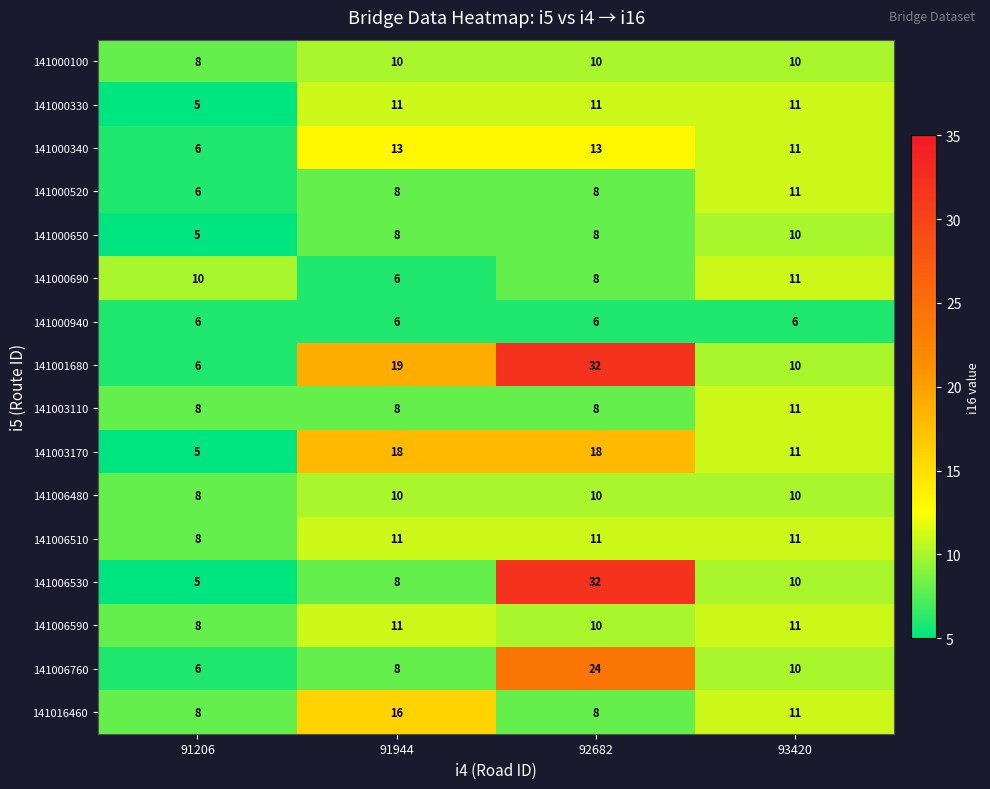

Which series has the largest range (max minus min)?

141006530